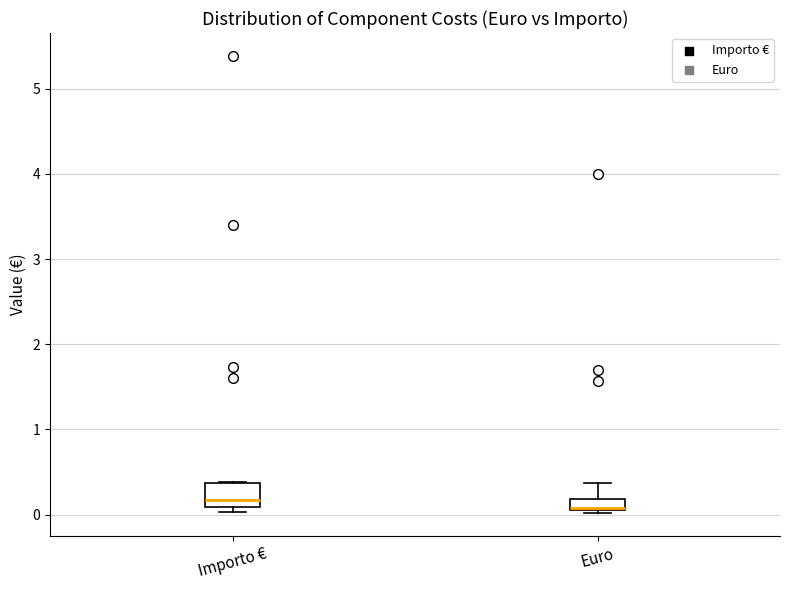

Where is the upper edge of the box for Euro on the y-axis? The values are not printed on the chart, so give them approximately, as read against the axis.

0.2